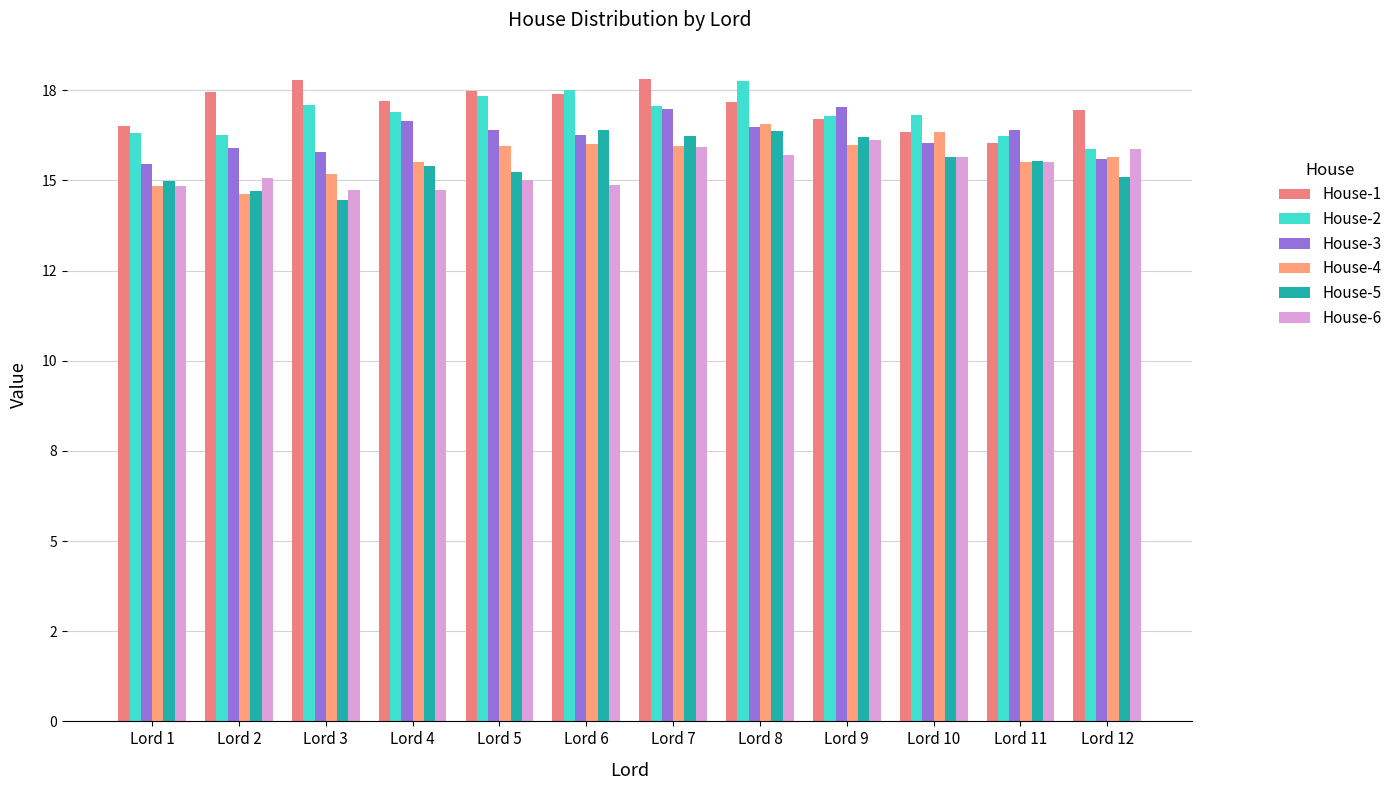

True or false: House-1 has a value of 17.2 at Lord 8.

True